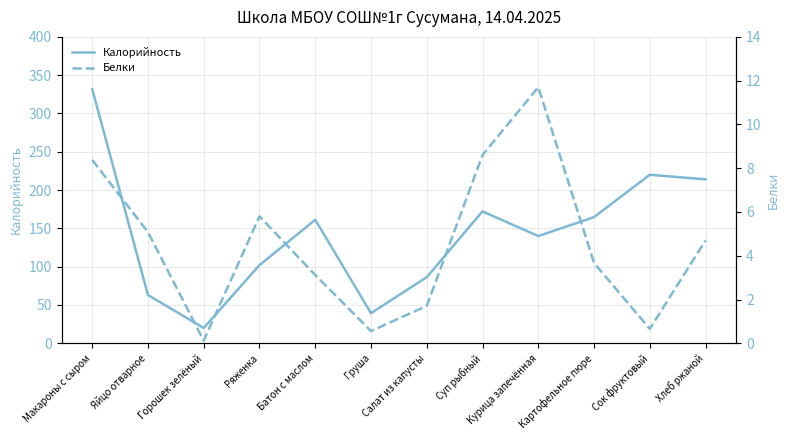

True or false: Белки and Калорийность cross at least once.

False